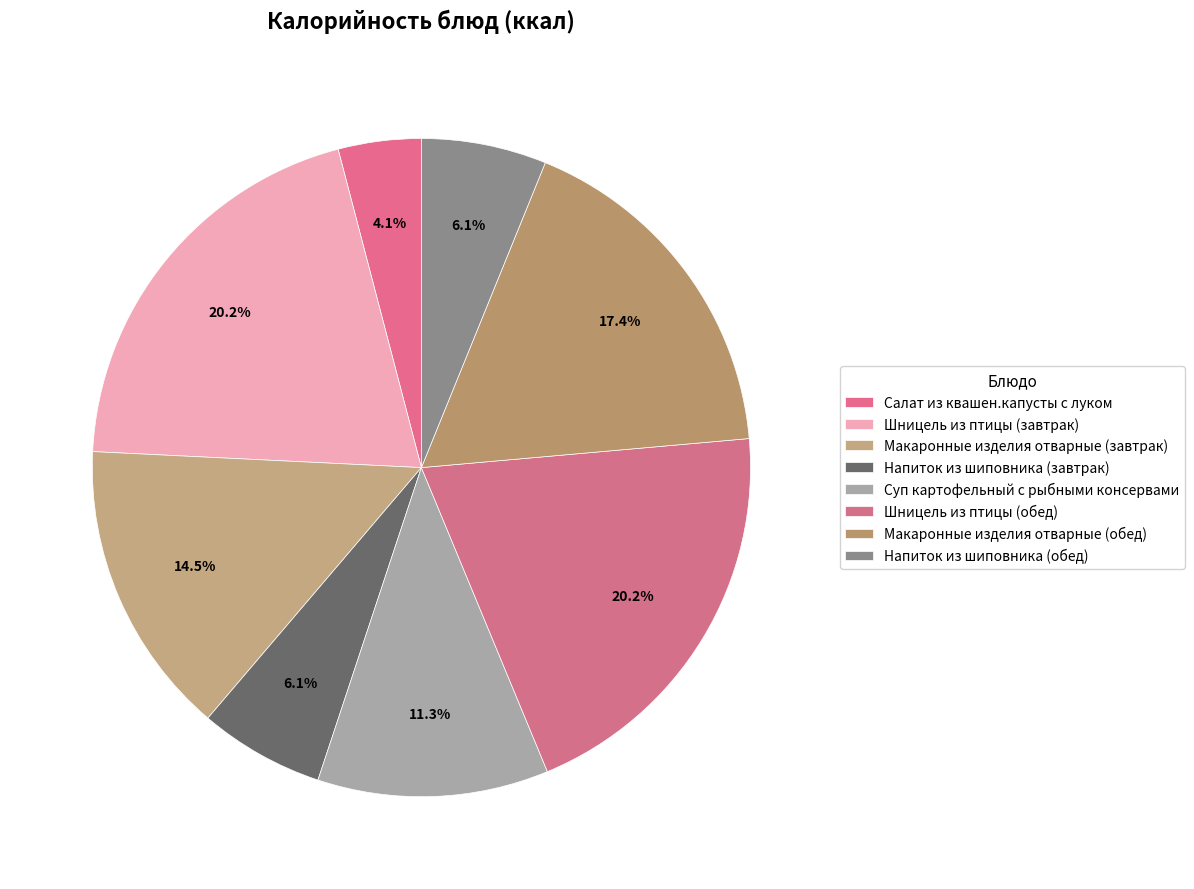

True or false: Суп картофельный с рыбными консервами accounts for 25% of the total.

False